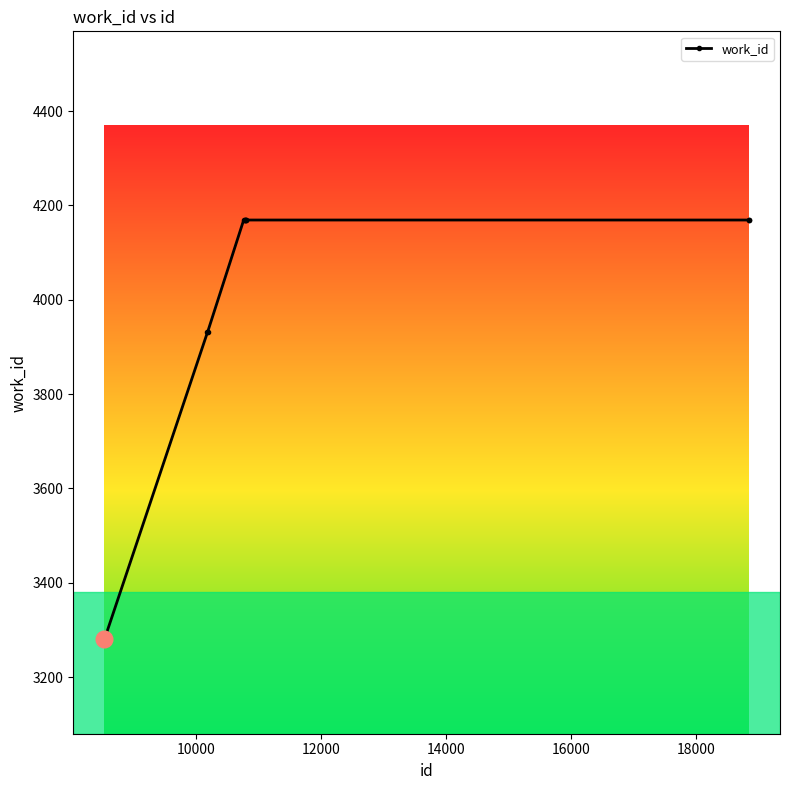

What is the difference between the maximum and minimum values?

889